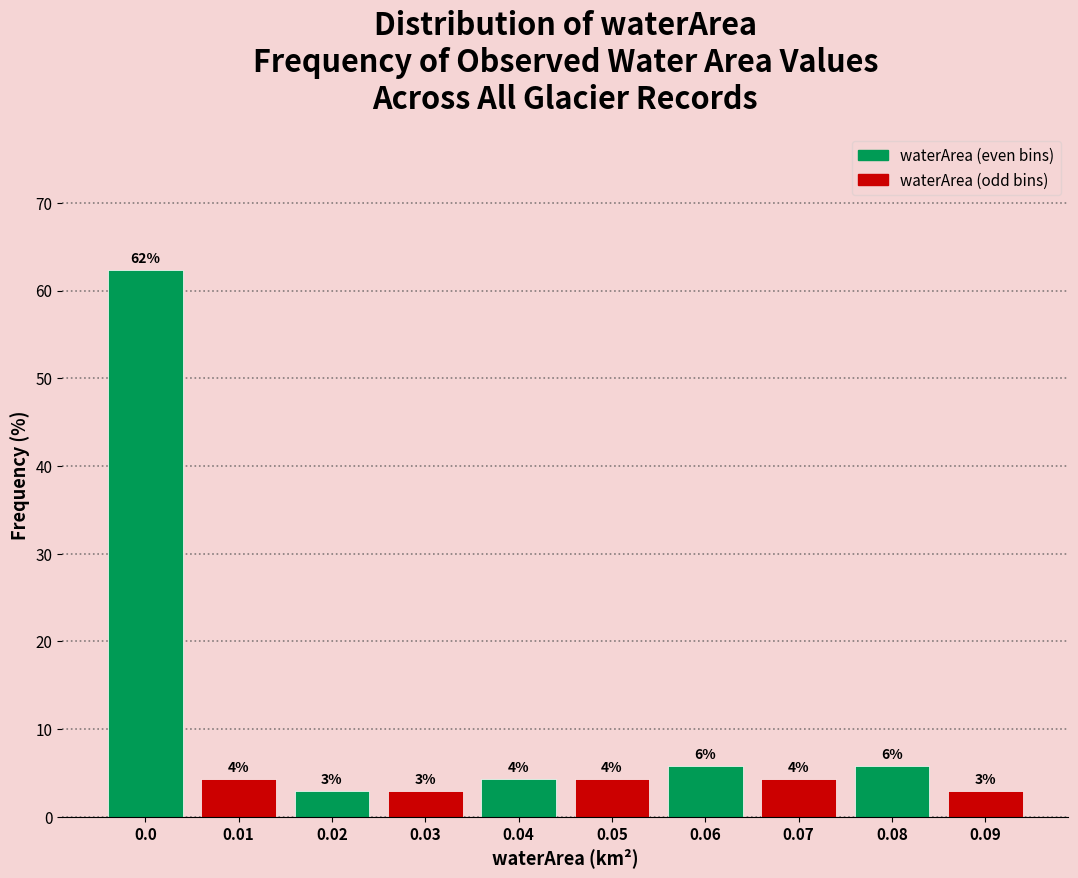

How many bars are there in total?

10